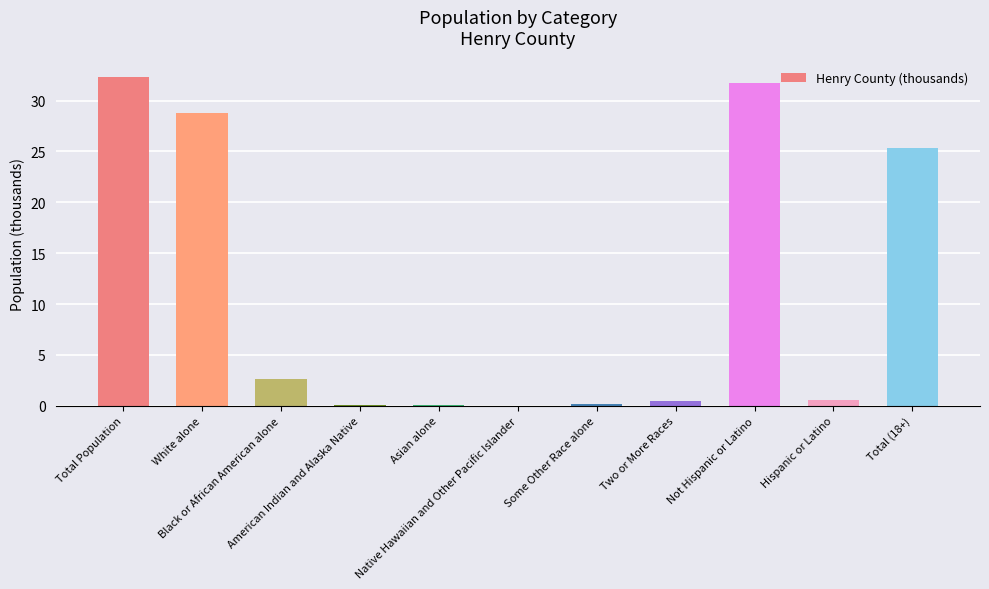

What is the greatest value displayed?

32.3